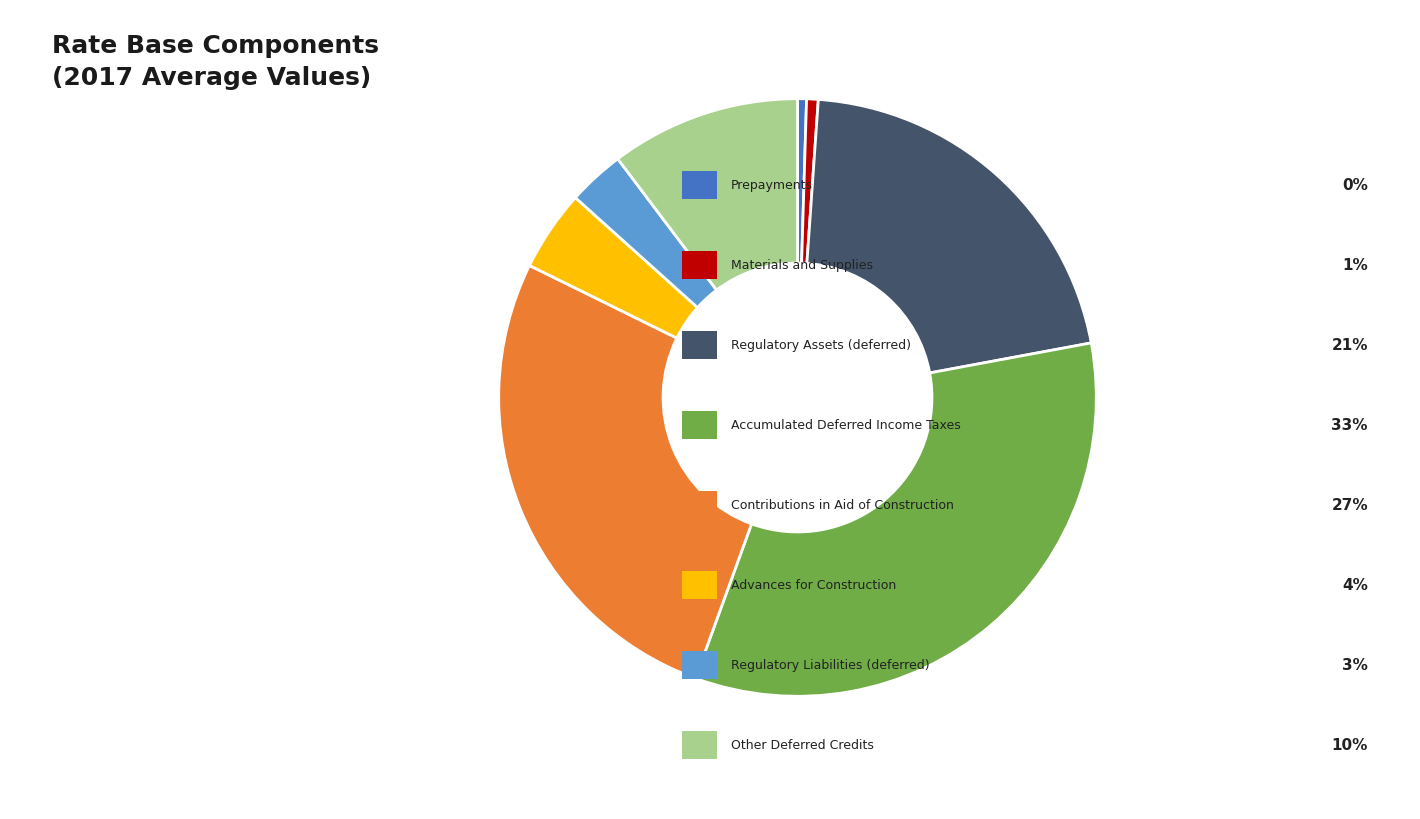

Is there a majority slice in this chart?

No